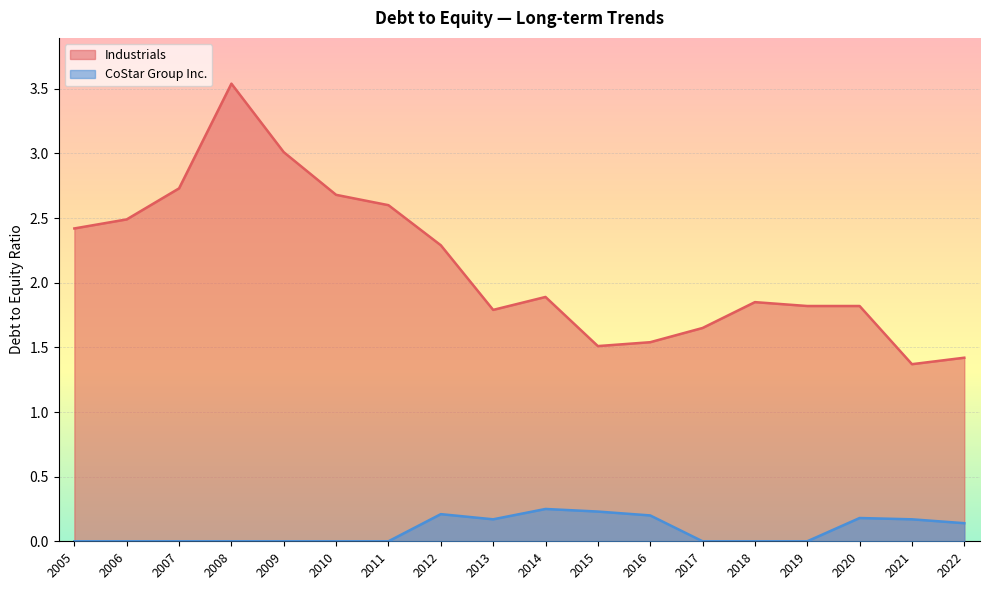

The value of Industrials at 2005 is 3.5. True or false?

False